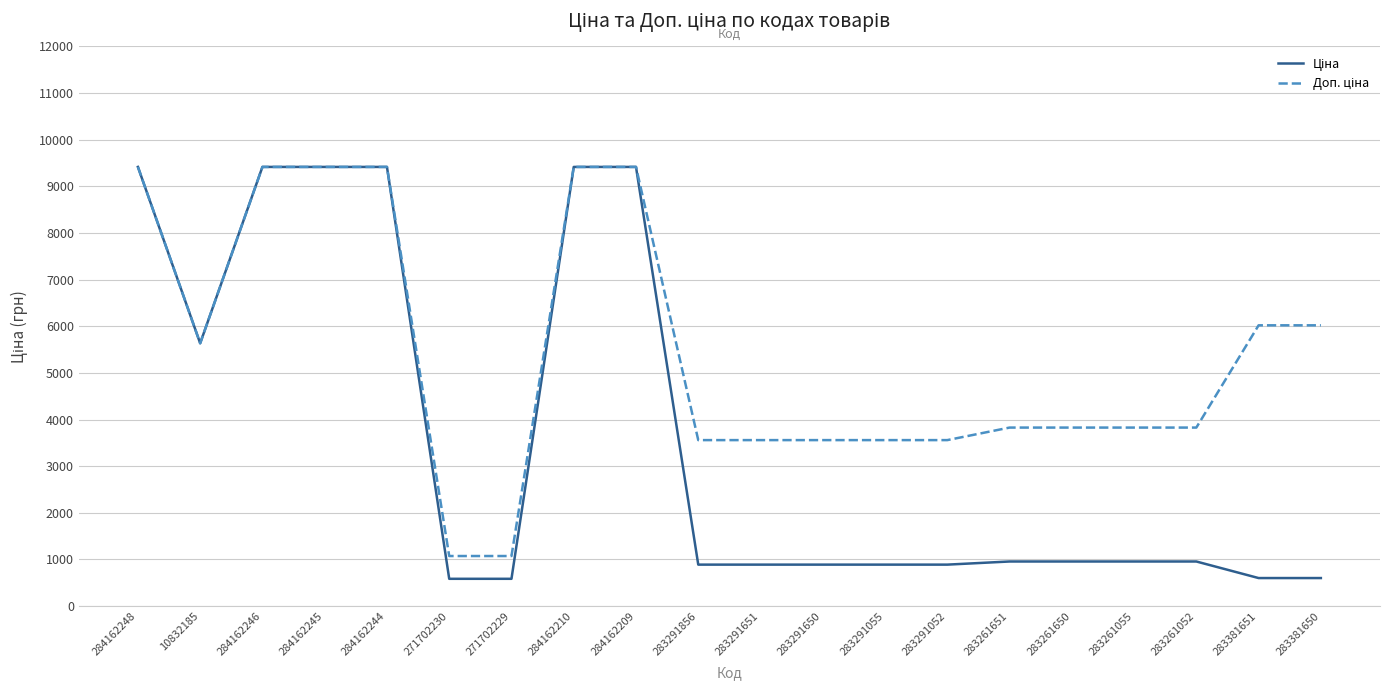

What is the spread (max minus min) of values at 283261052?

2871.3